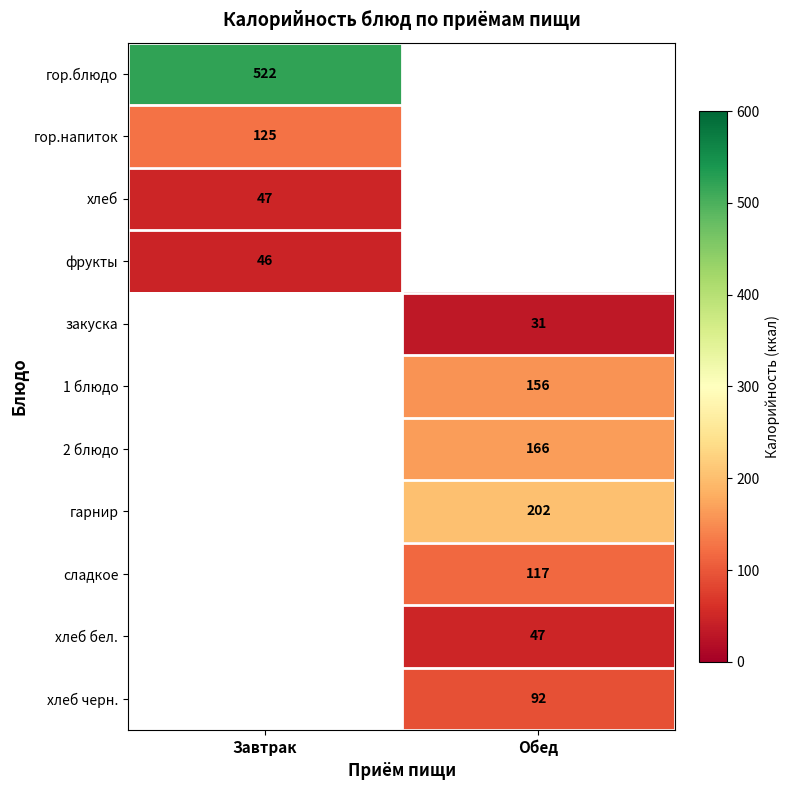

Is the value of гарнир at Обед greater than the value of 1 блюдо at Обед?

Yes